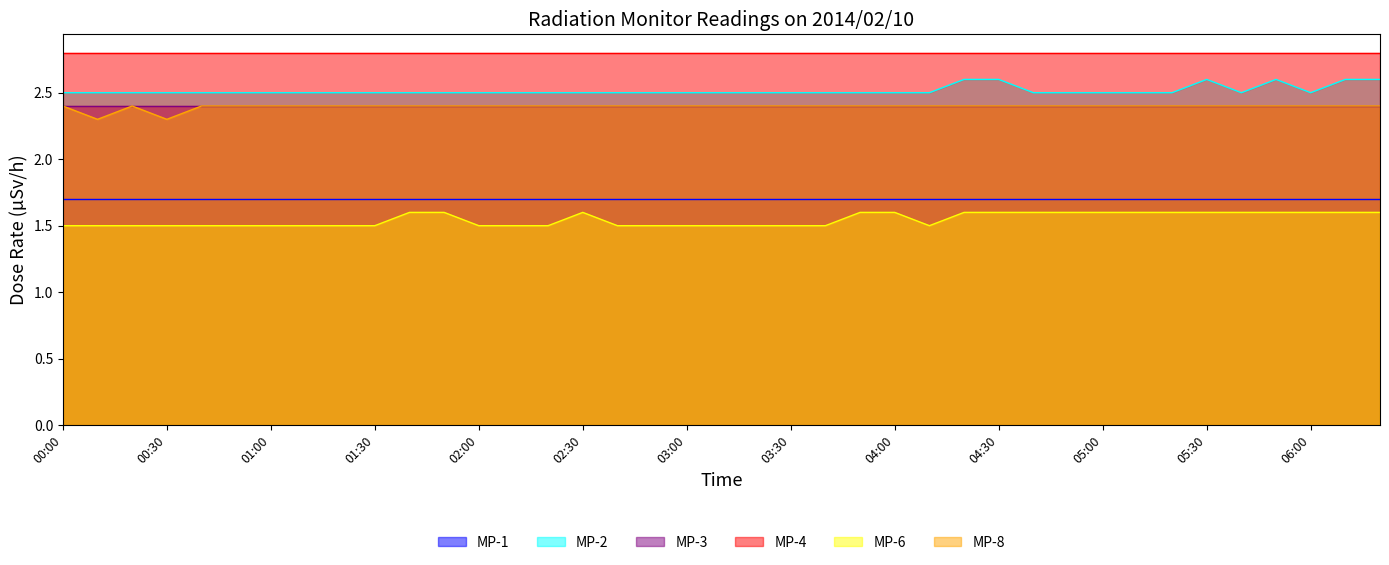

What is the average value of the MP-2 series?

2.5